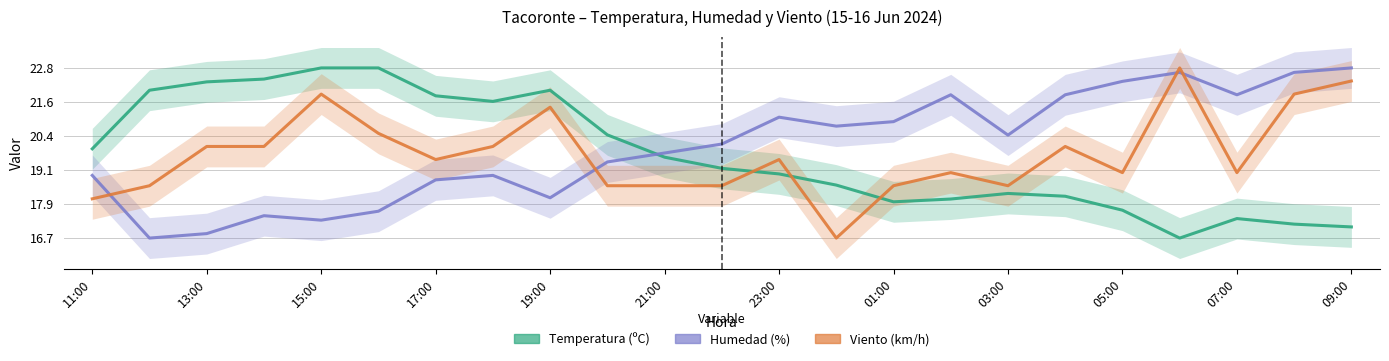

What is the average value of the Temperatura series?

19.7